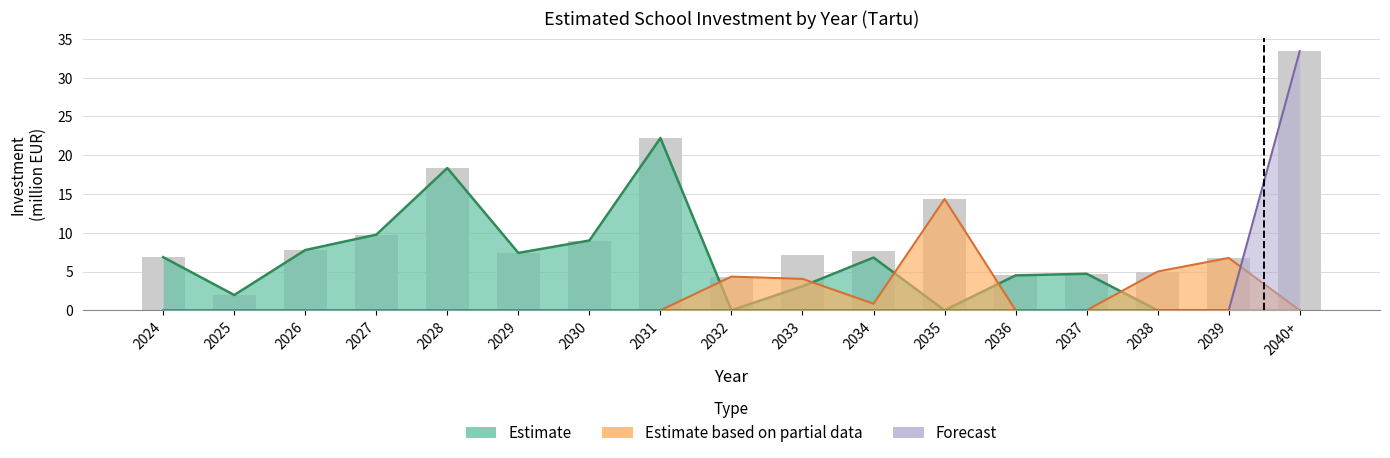

What is the difference between the Forecast values at 2028 and 2040+?

33.4